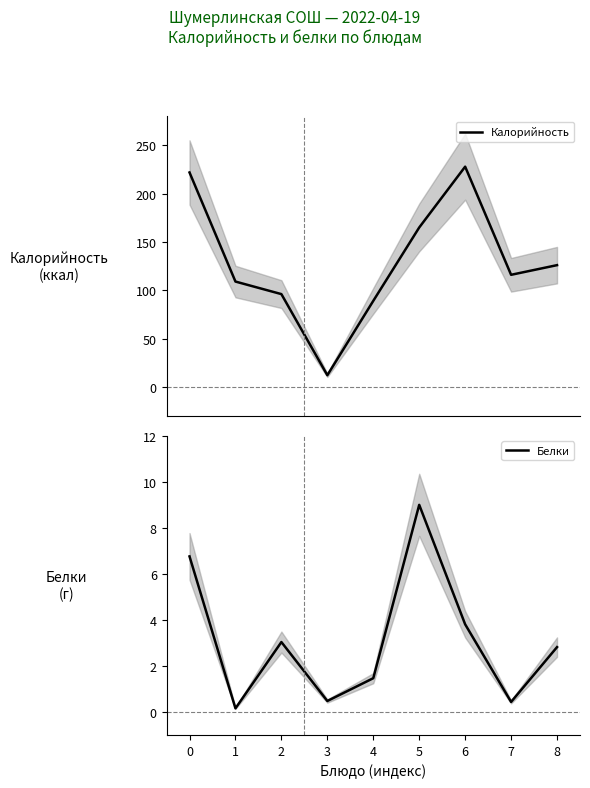

At which label is Белки closest to 4?

6